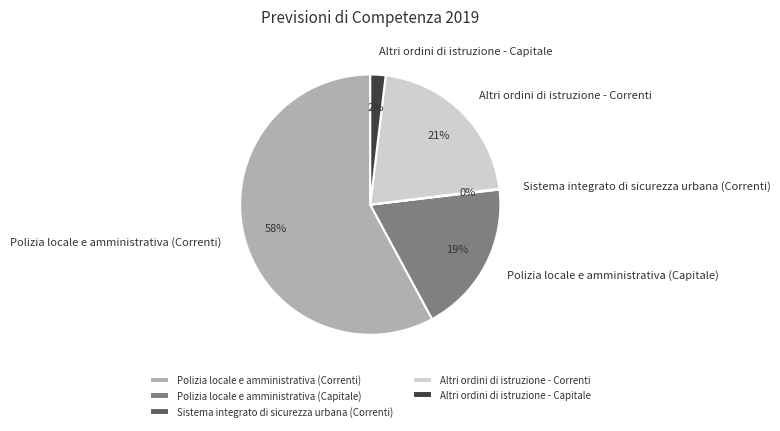

True or false: Polizia locale e amministrativa (Correnti) accounts for 68% of the total.

False